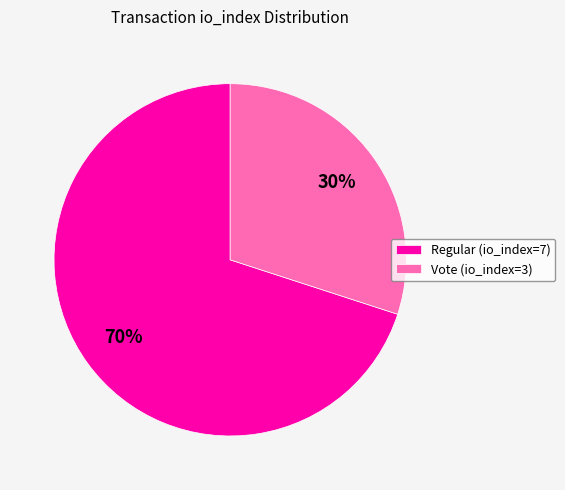

Is it true that Vote (io_index=3) is 43% of the pie?

False